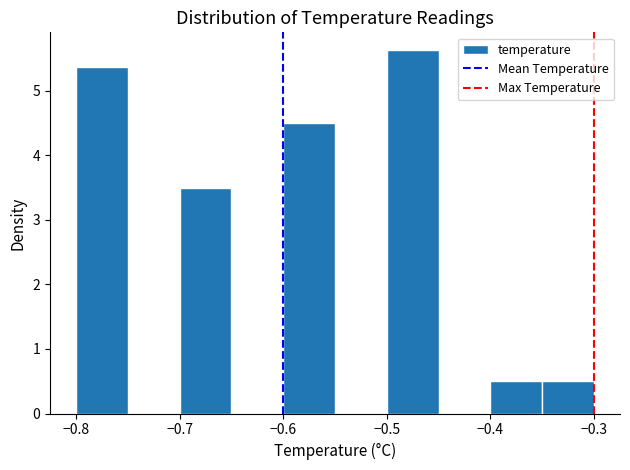

What is the height of the bar covering -0.80 to -0.75 on the x-axis? The values are not printed on the chart, so give them approximately, as read against the axis.

5.4